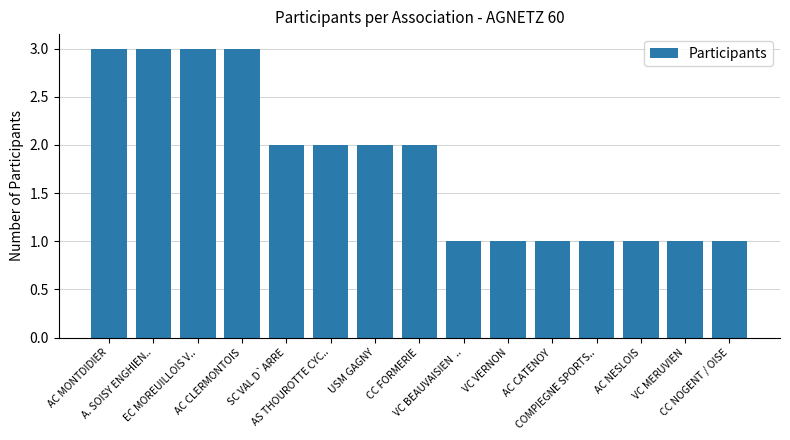

What is the label of the 12th bar from the right?

AC CLERMONTOIS